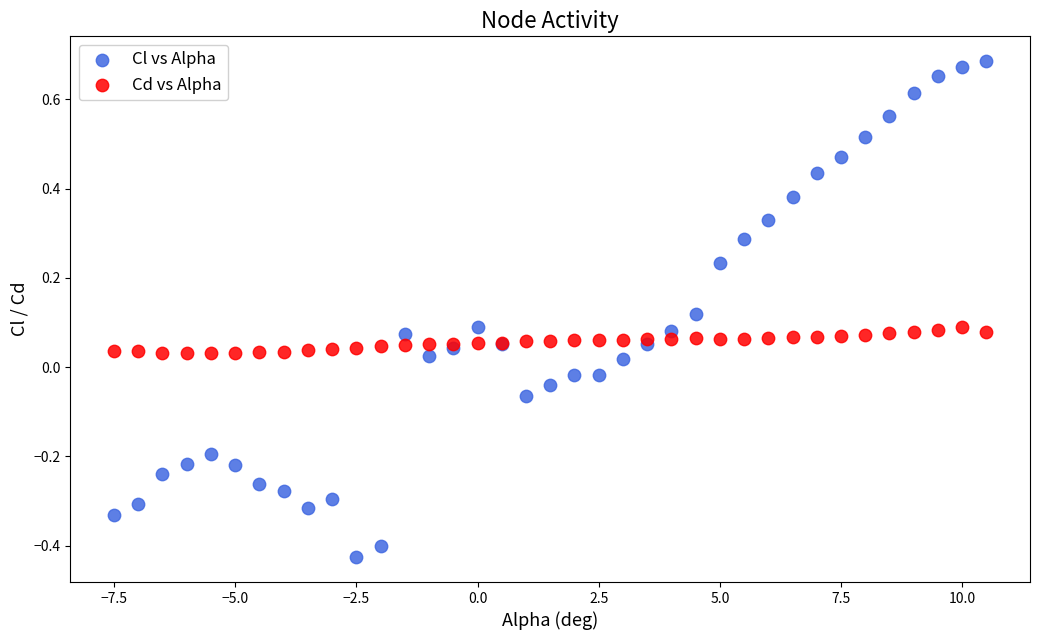

What is the X range (max minus min) for the scatter plot?

18.0